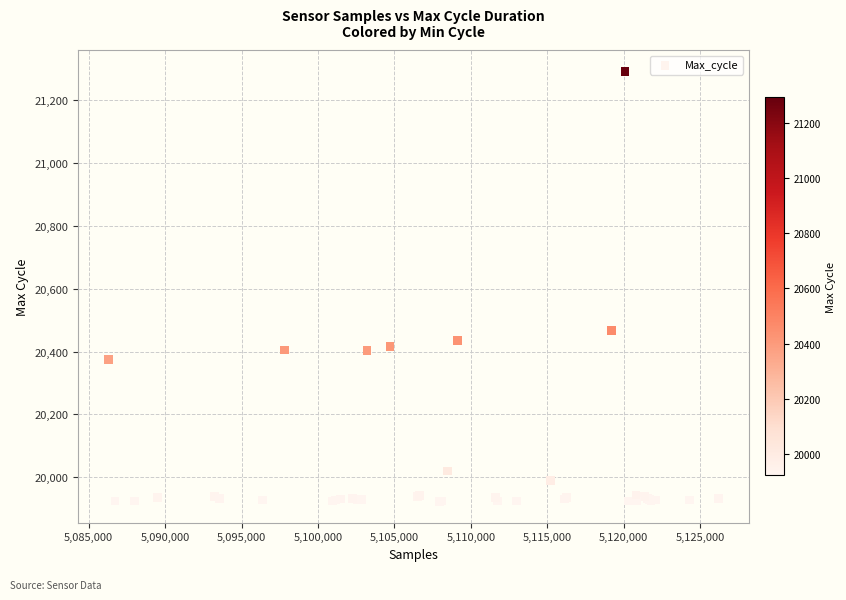

What Y value in the scatter plot is closest to 20607?

20467